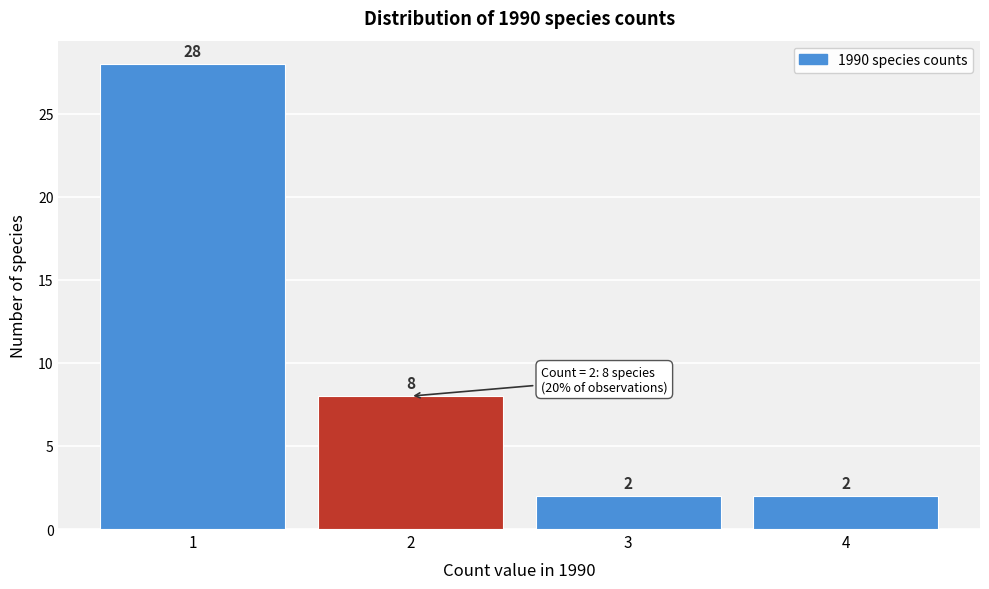

Reading left to right, list every bar in this chart as the range it spans on the x-axis followed by its height.

0.5 to 1.5: 28
1.5 to 2.5: 8
2.5 to 3.5: 2
3.5 to 4.5: 2